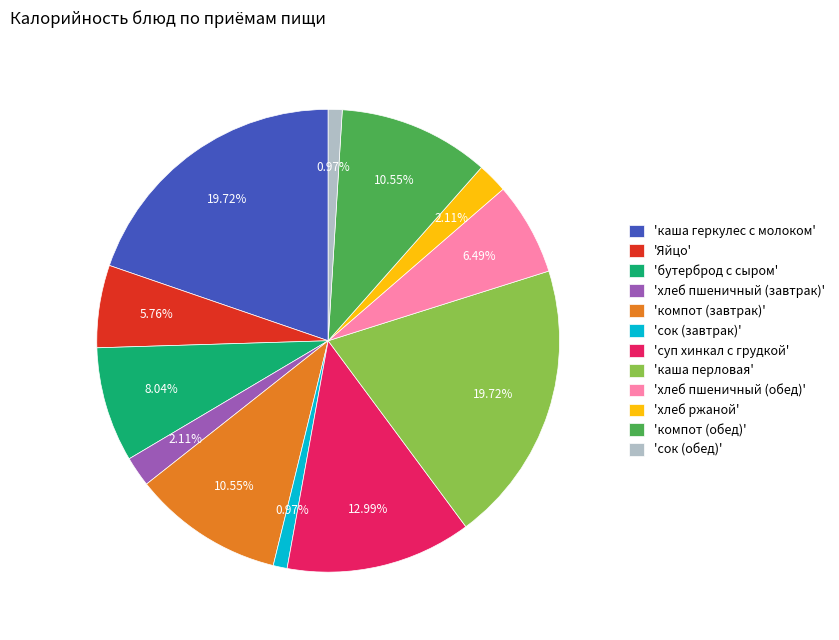

Approximately how many times larger is the value at 'каша перловая' compared to 'хлеб пшеничный (завтрак)'?

9.3